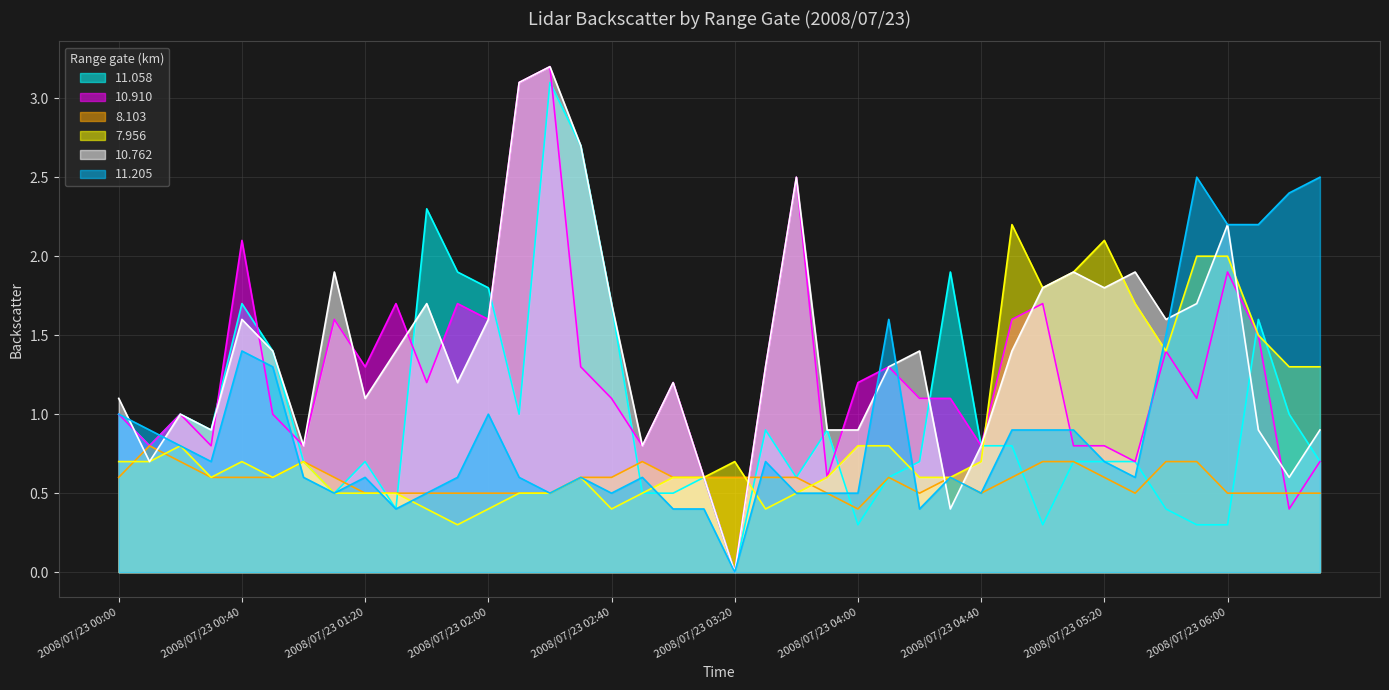

At how many categories does at least one series exceed 1?

31